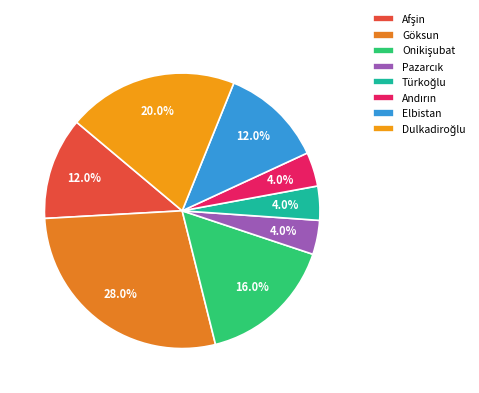

How many slices are in this pie chart?

8